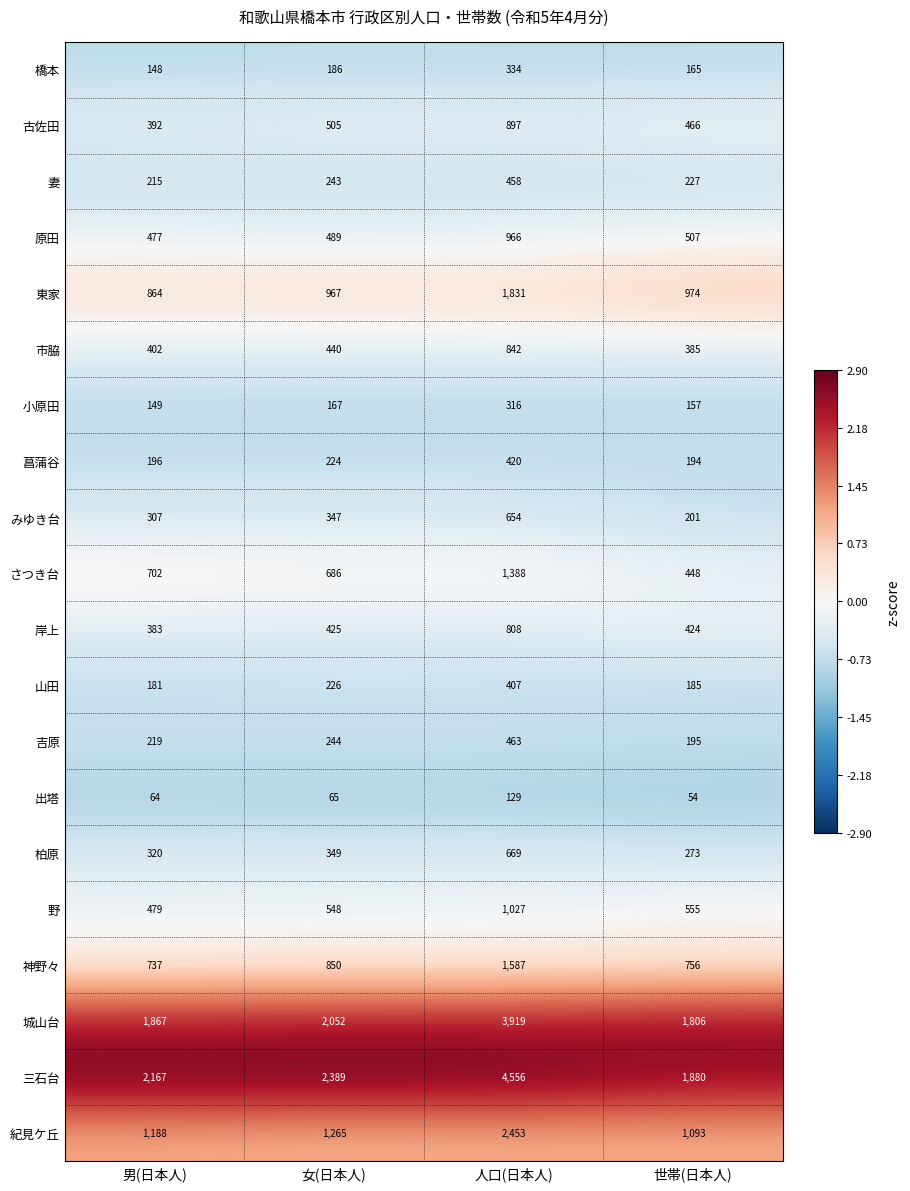

Is it true that 東家 equals 1153 at 人口(日本人)?

False